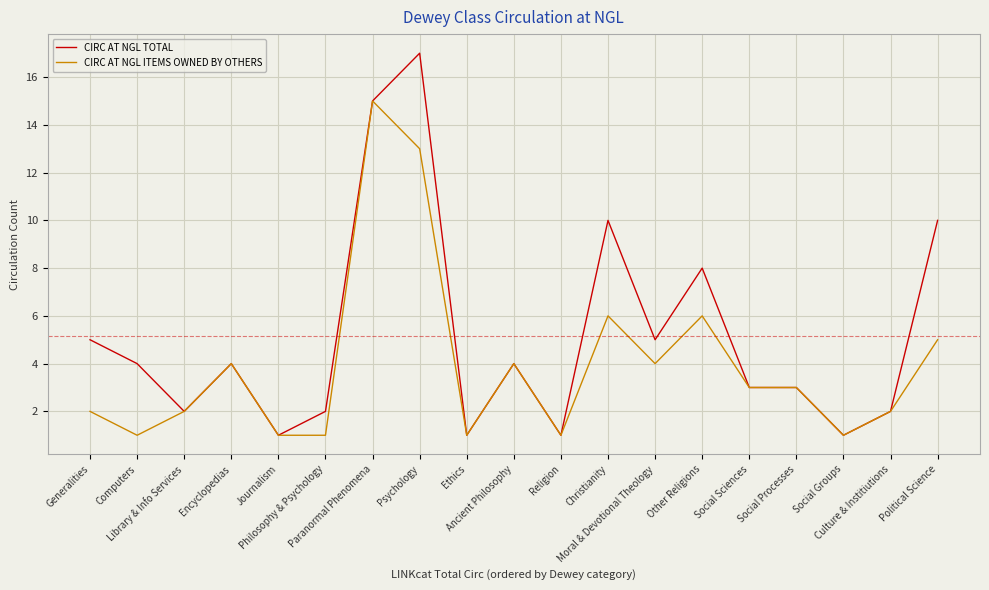

Rank the series by their average value, from highest to lowest.

CIRC AT NGL TOTAL, CIRC AT NGL ITEMS OWNED BY OTHERS